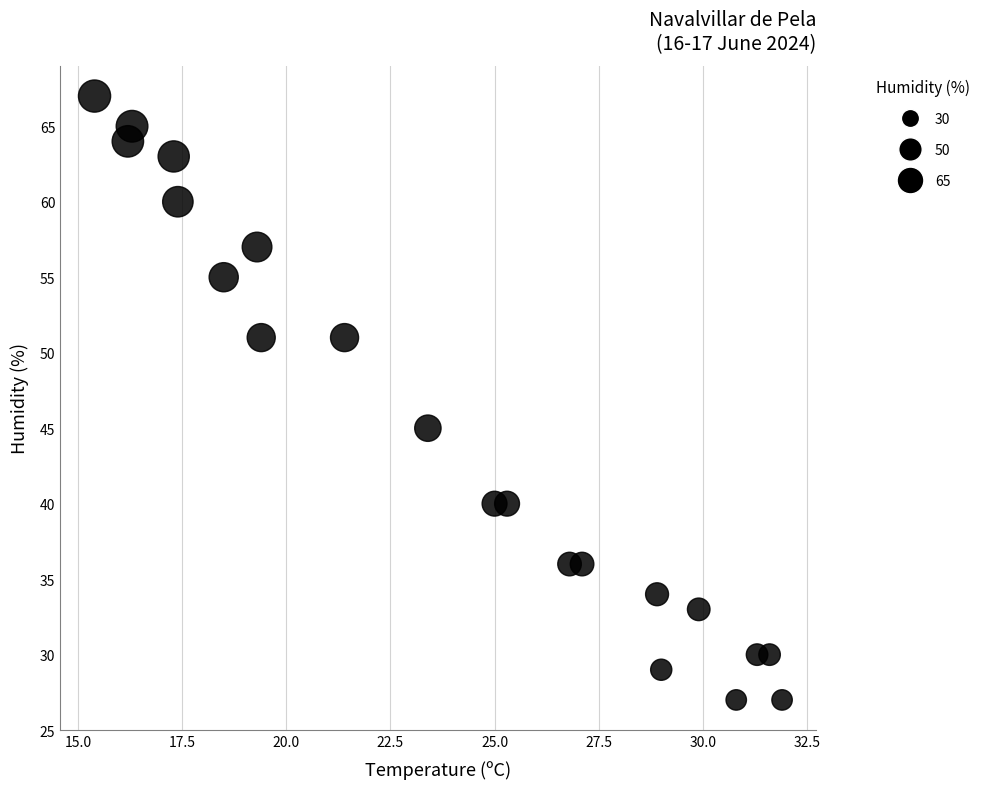

What is the range of Y values (max minus min)?

40